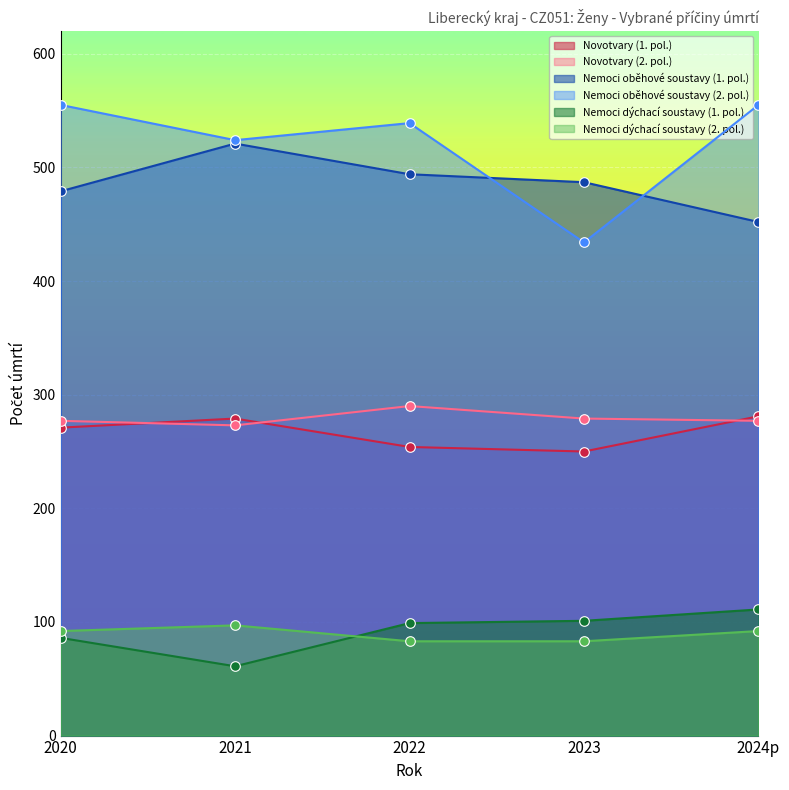

What is the total value across all series at 2024p?

1768